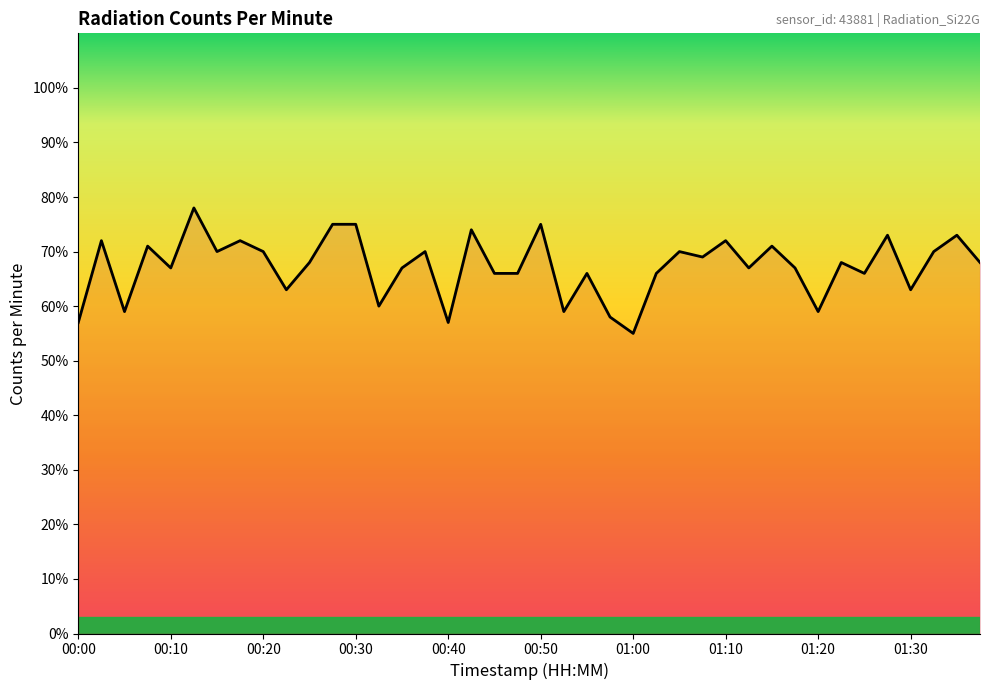

What is the smallest value displayed?

55